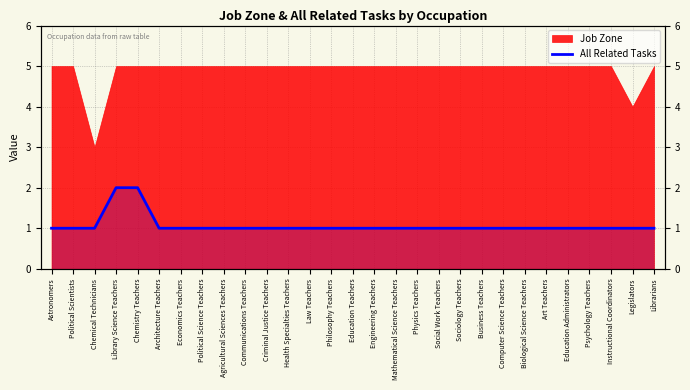

What is the difference between the second highest and minimum values?

1